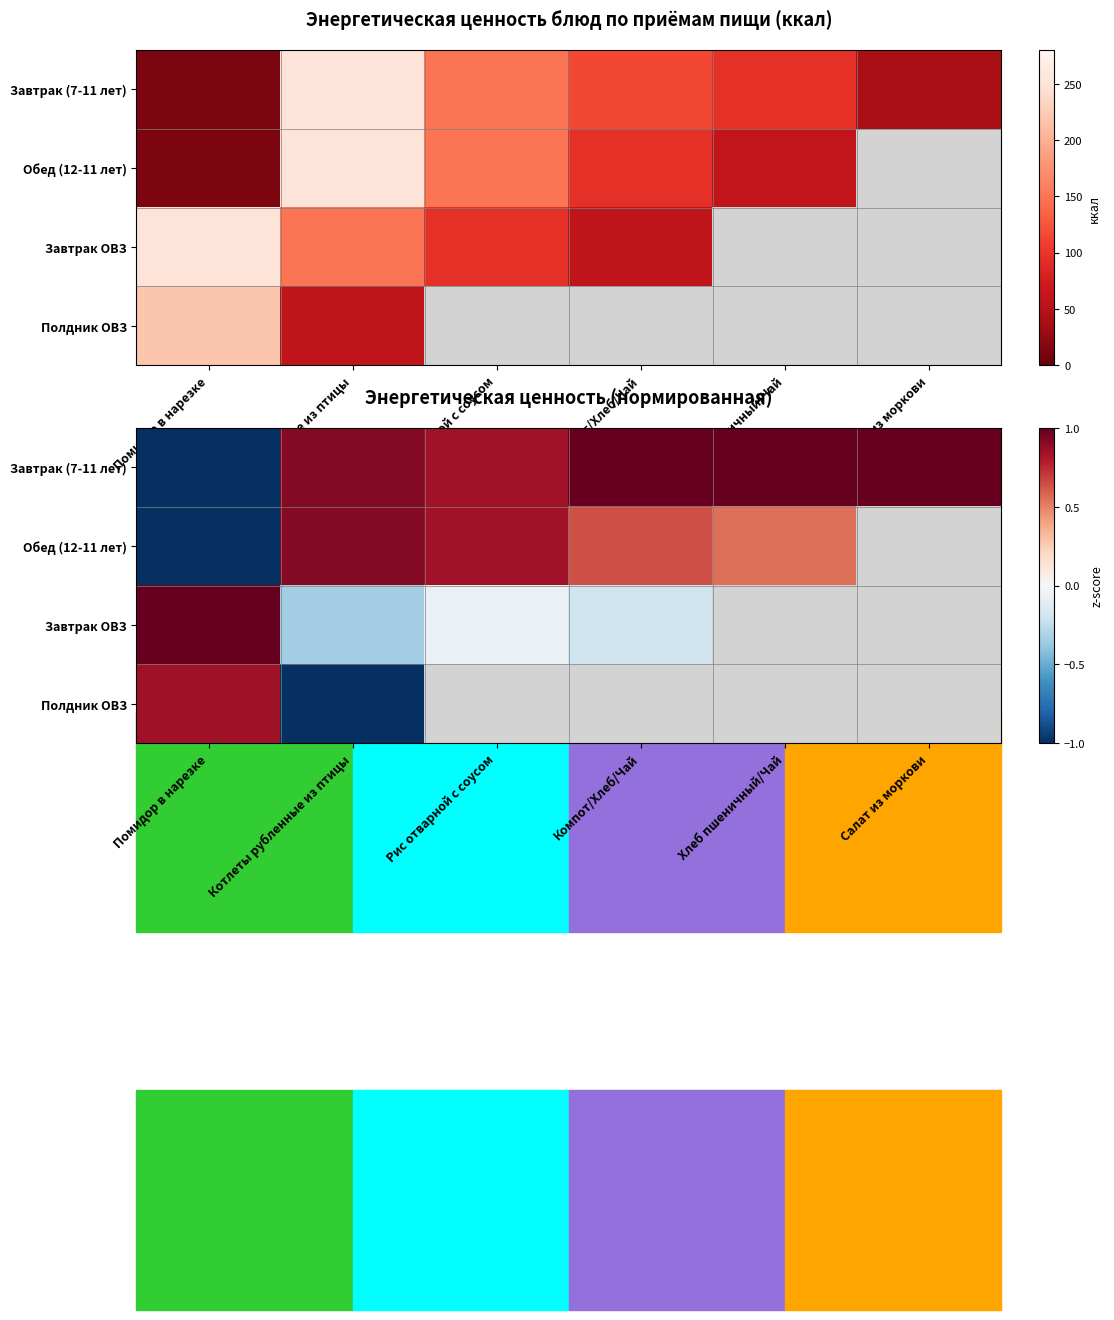

What is the smallest value displayed?

-1.0